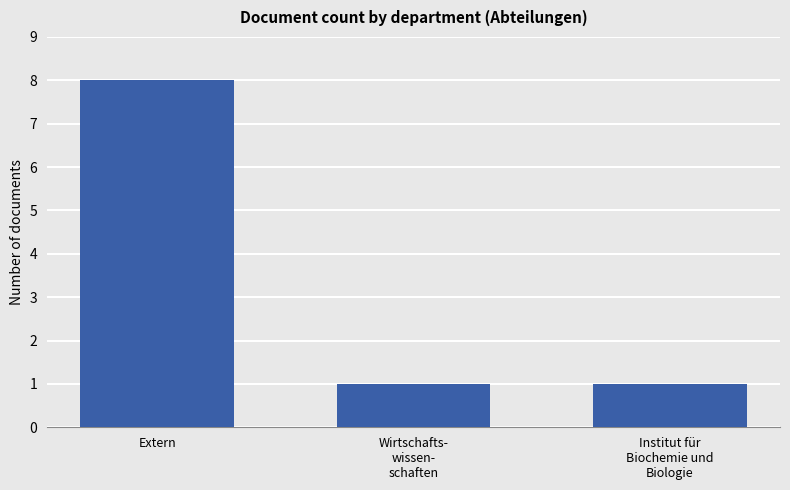

Reading left to right, list all the values displayed in this chart.

8	1	1